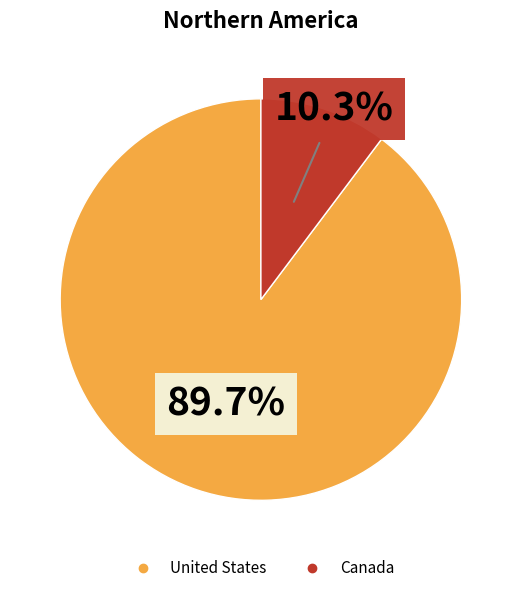

To the nearest percent, what percentage of the pie is Canada?

10%